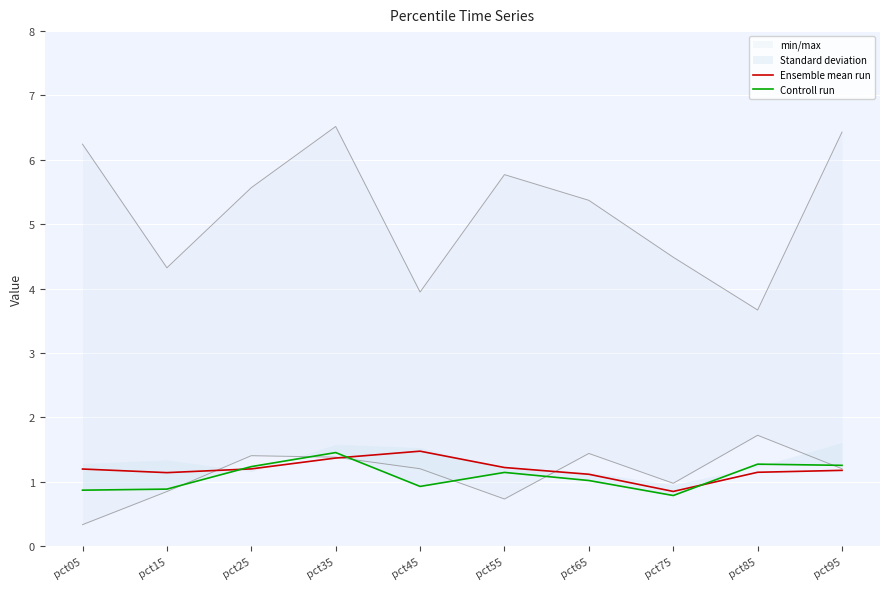

Where do Ensemble mean run and Controll run first cross each other?

pct15 and pct25